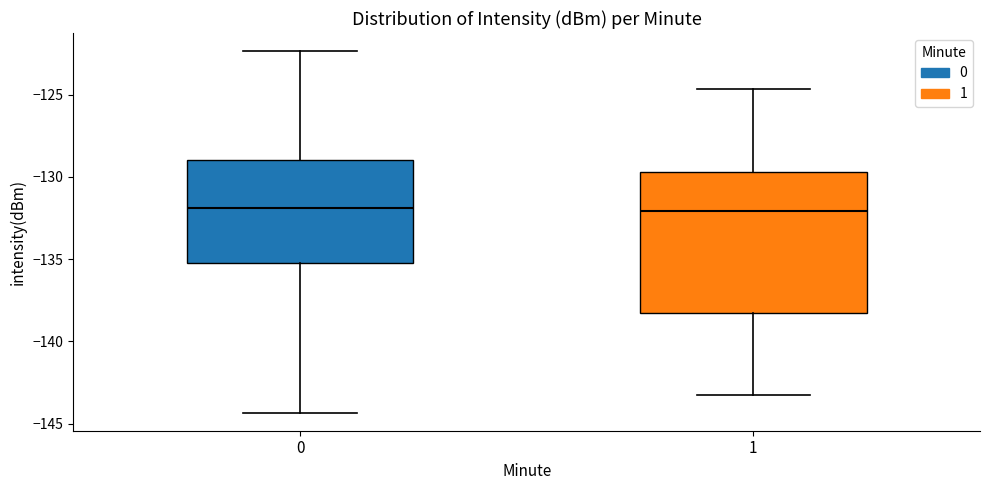

Which box is the tallest, from its lower edge to its upper edge?

1